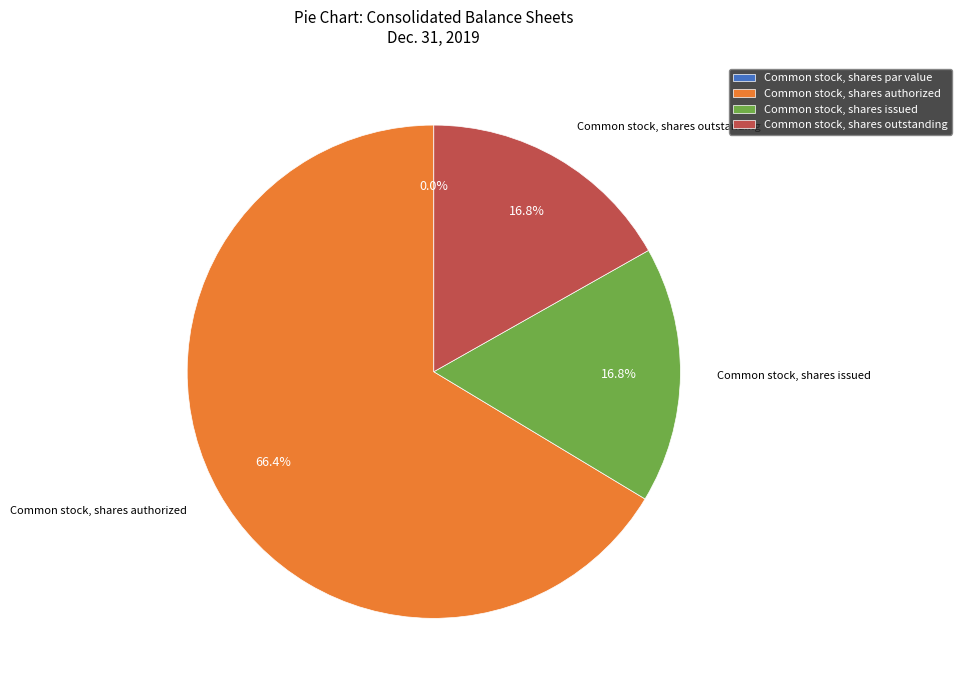

What is the change in value from Common stock, shares par value to Common stock, shares authorized?

+150000000.0